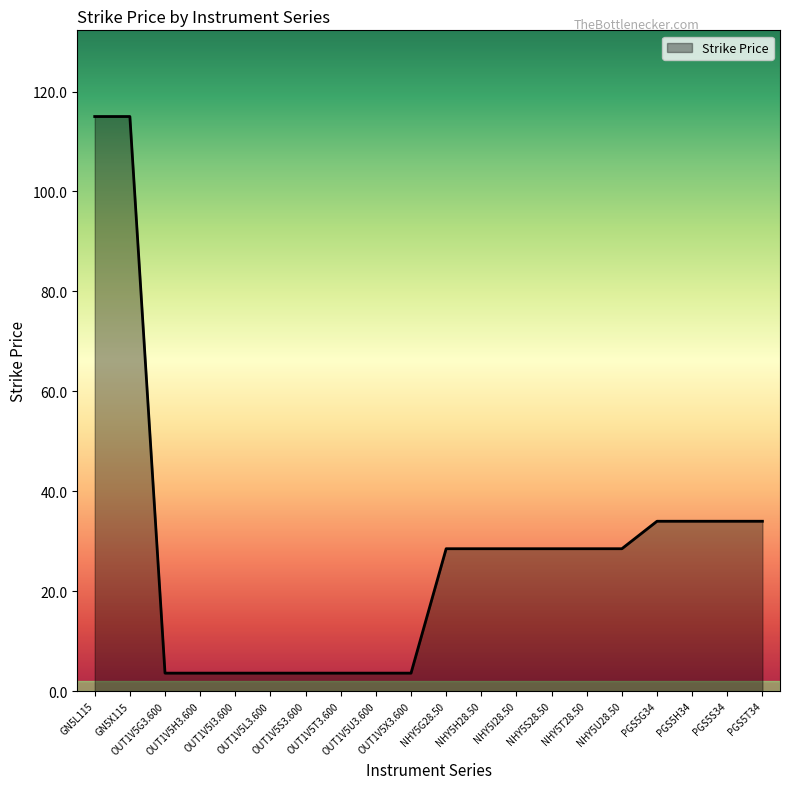

What is the maximum value shown in the chart?

115.0